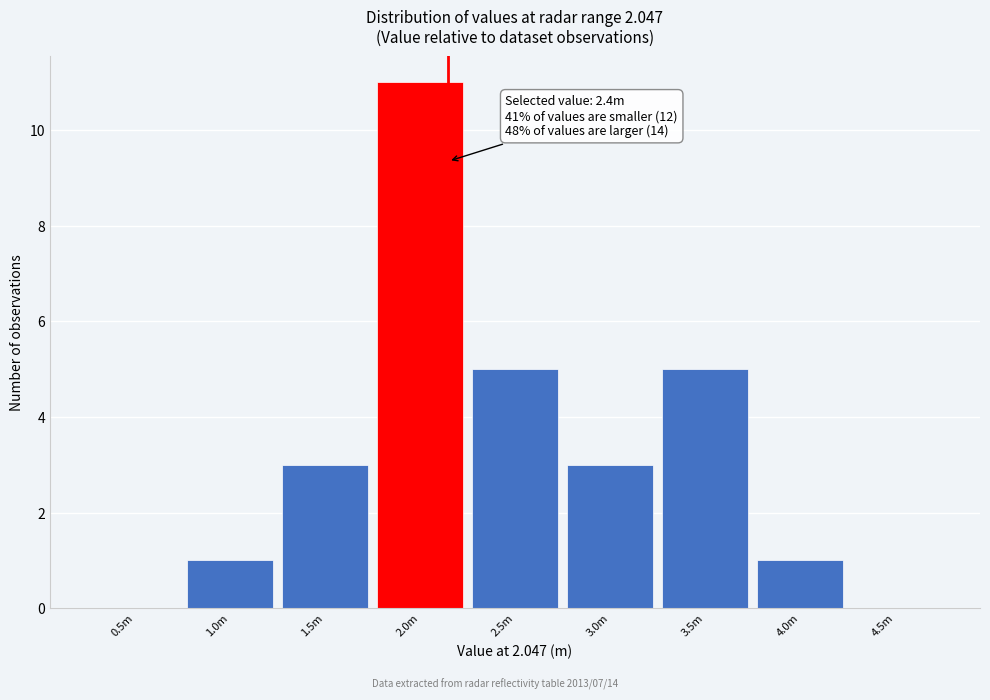

Reading left to right, extract all data points from this chart.

0.5m=0	1.0m=1	1.5m=3	2.0m=11	2.5m=5	3.0m=3	3.5m=5	4.0m=1	4.5m=0